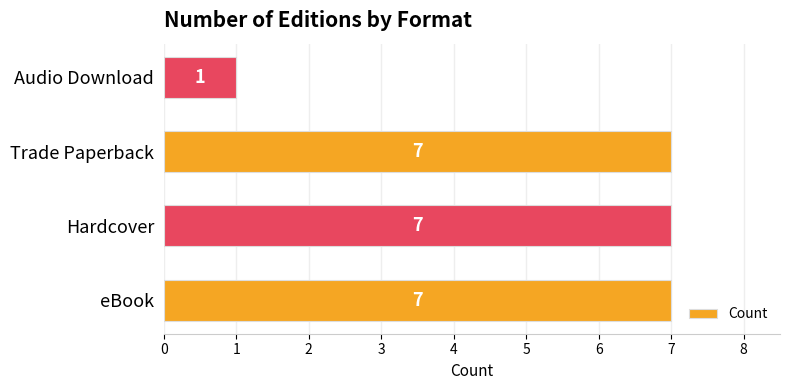

Reading top to bottom, extract all data points from this chart.

1	7	7	7